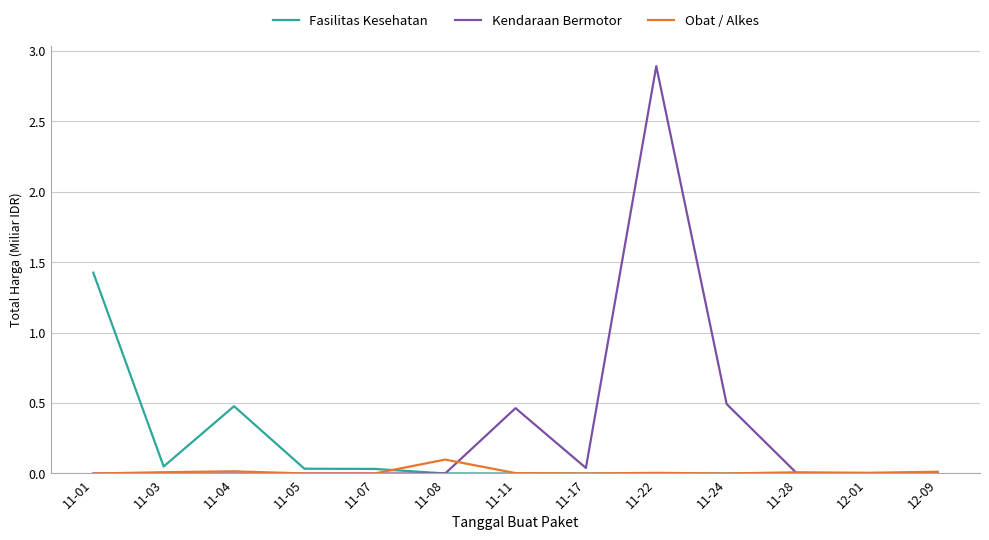

Which series has the widest spread of values?

Kendaraan Bermotor